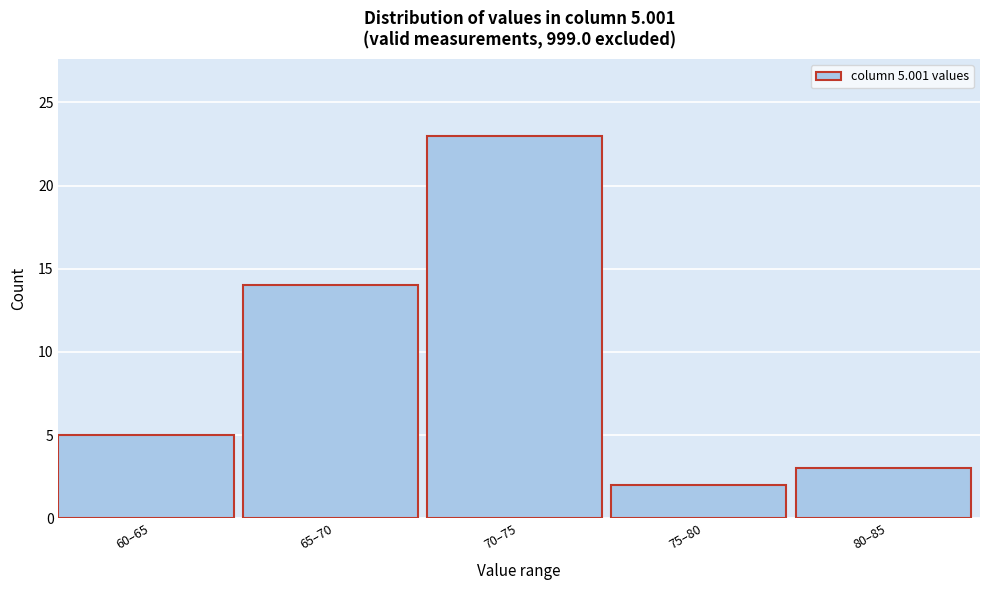

Reading left to right, what are all the values shown in this chart?

60–65=5	65–70=14	70–75=23	75–80=2	80–85=3